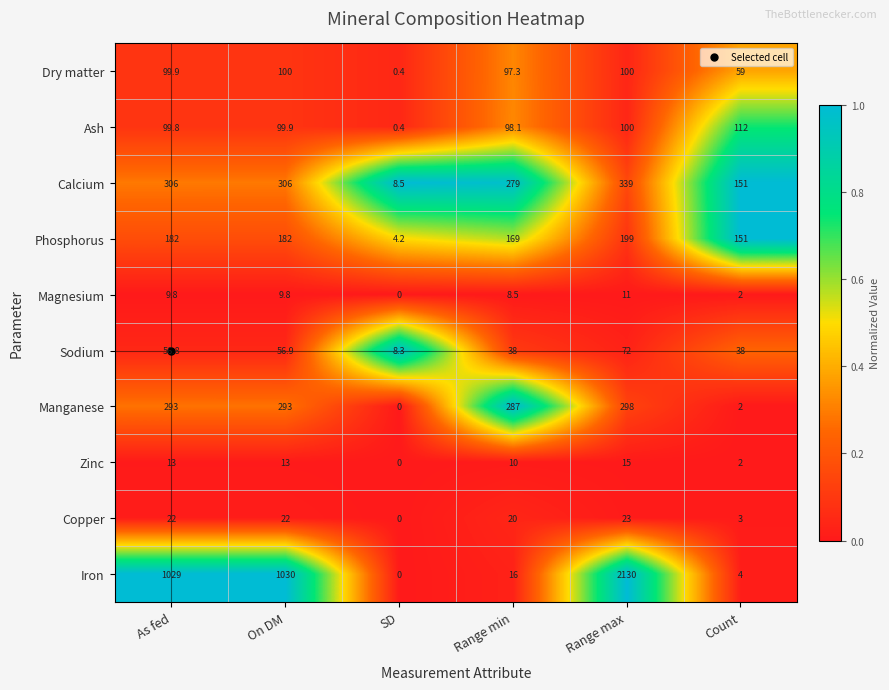

Which category has the lowest value across all series?

SD